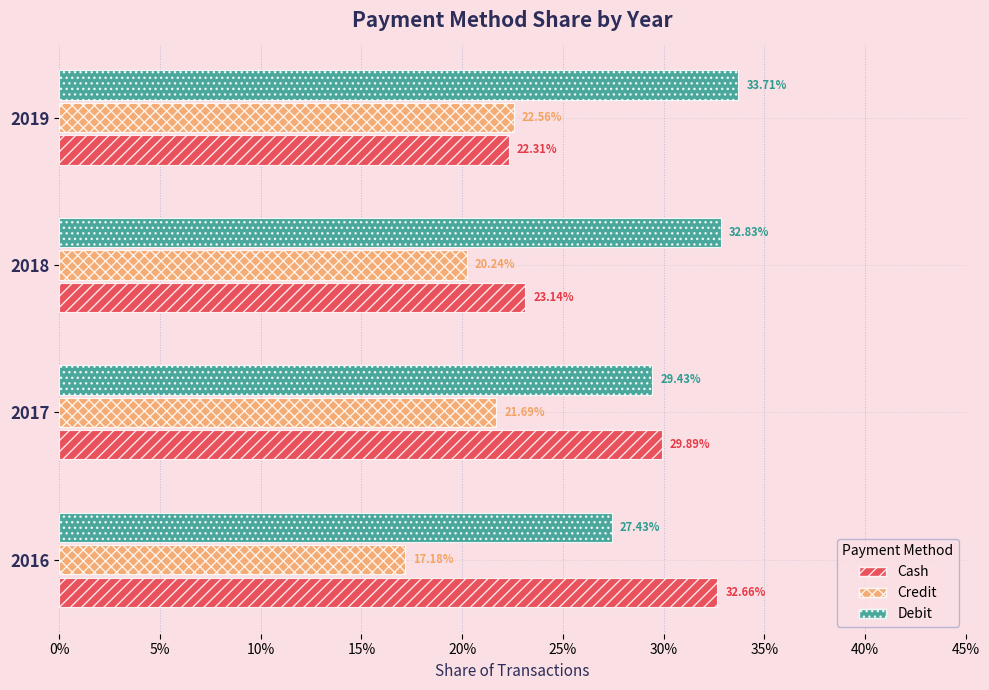

What are all the series names shown in the legend?

Cash, Credit, Debit